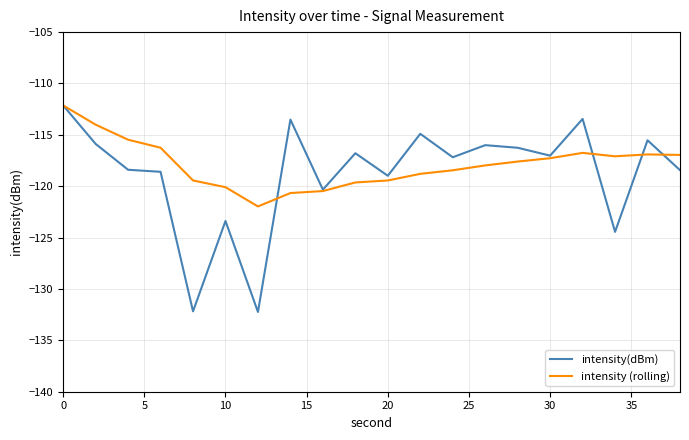

How many lines are shown in the chart?

2